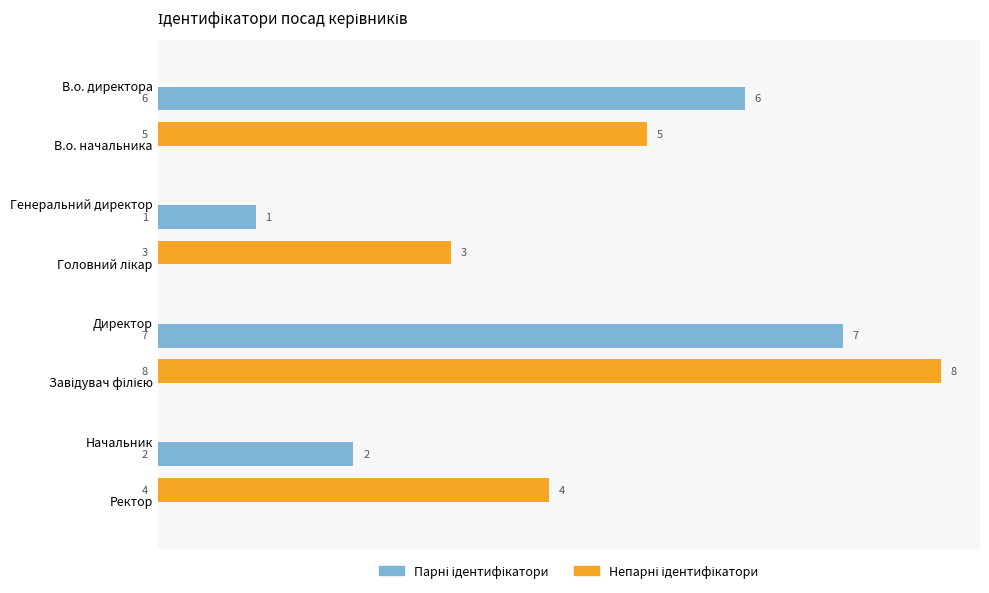

What is the maximum value shown in the chart?

8